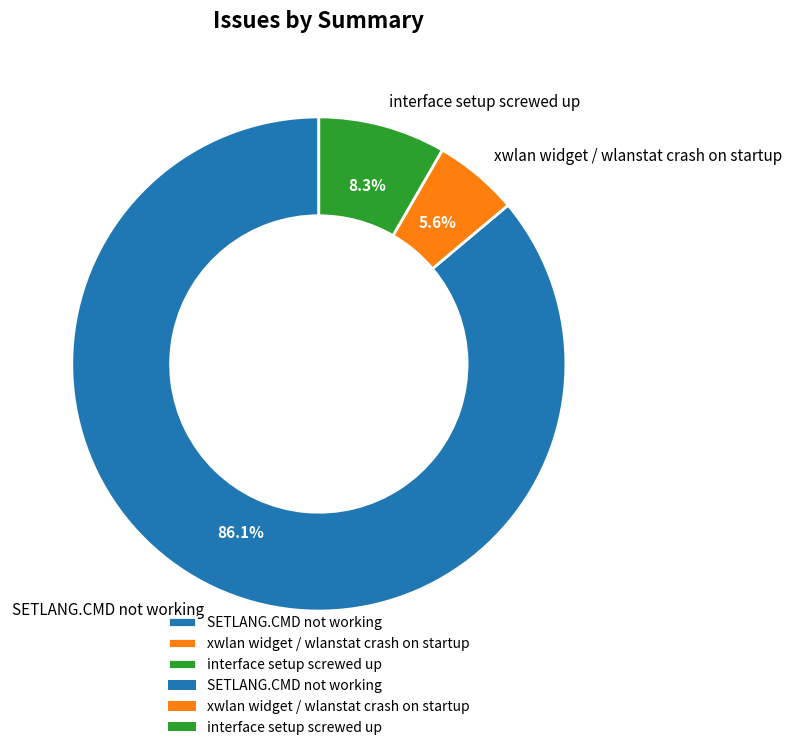

What percentage is NOT represented by SETLANG.CMD not working?

13.9%